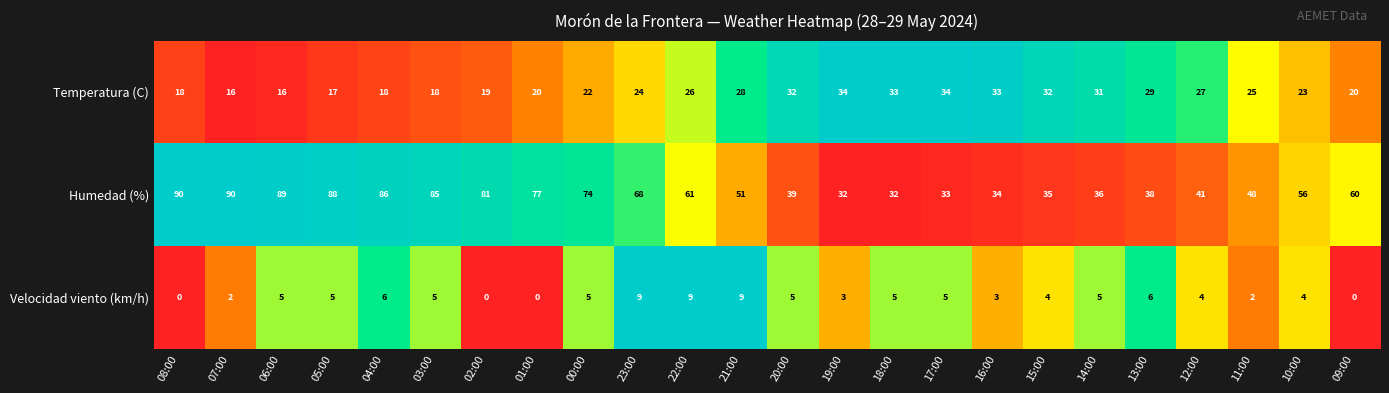

What is the spread (max minus min) of values at 01:00?

77